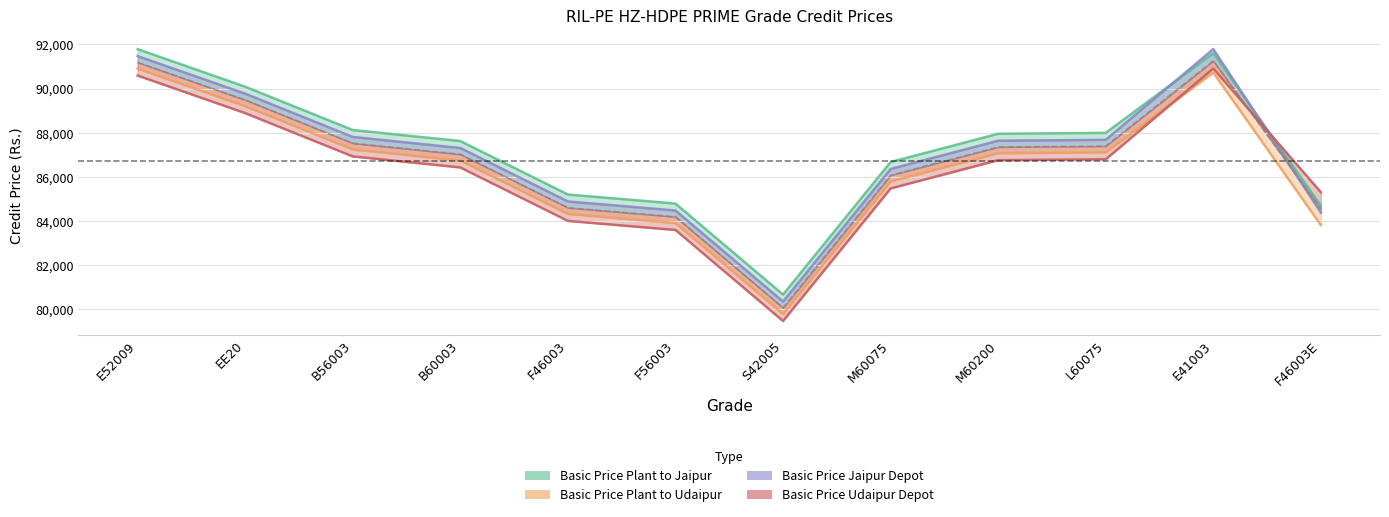

At which label does Basic Price Plant to Udaipur reach its peak?

E52009